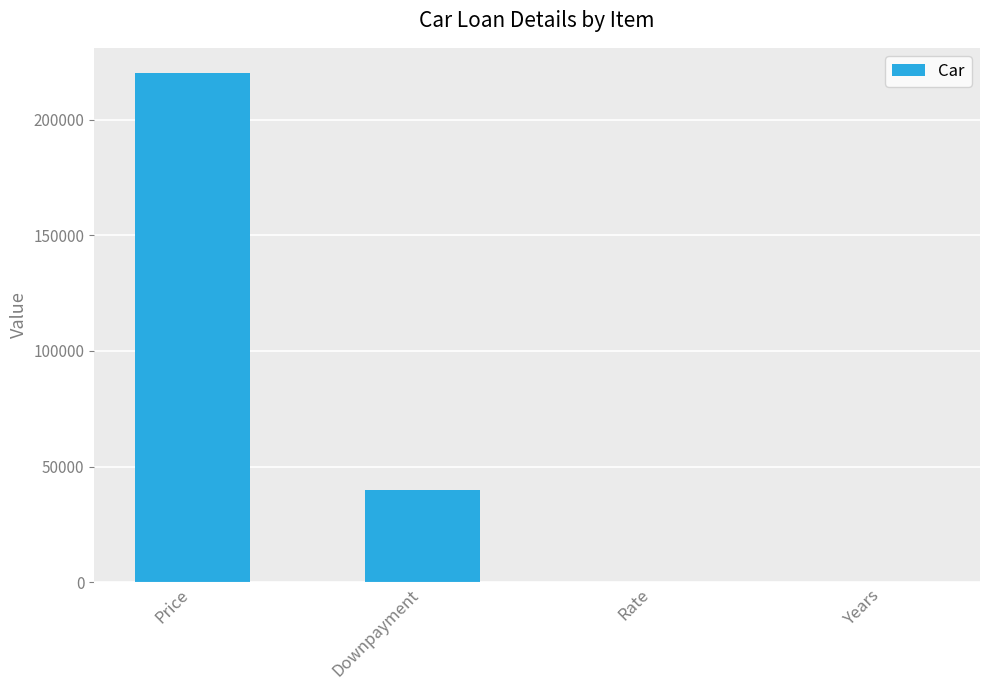

The value at Years is 3.0. True or false?

True